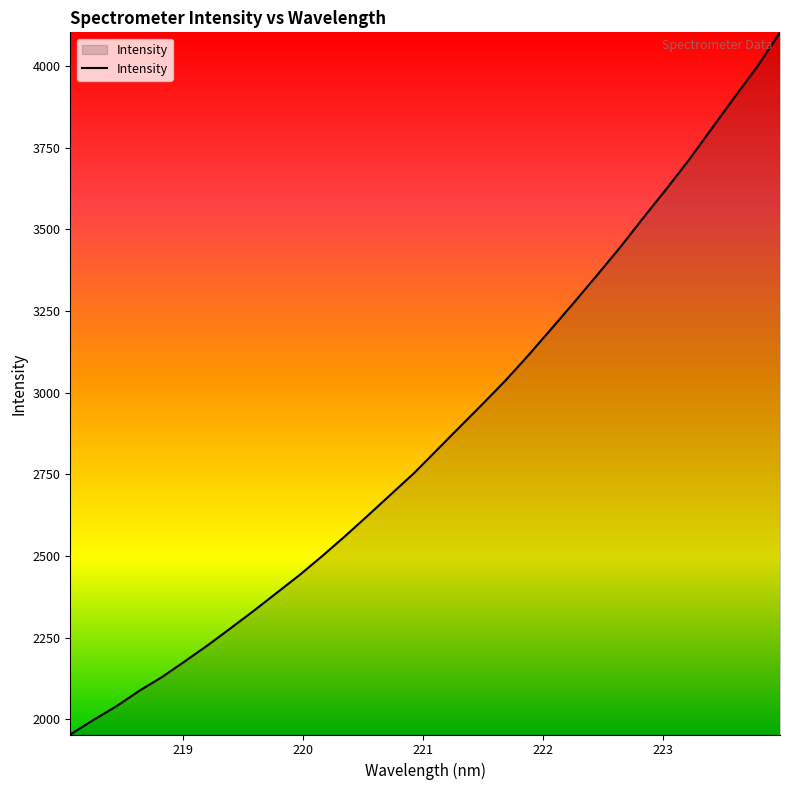

Does the chart display data point markers on the line(s)?

No